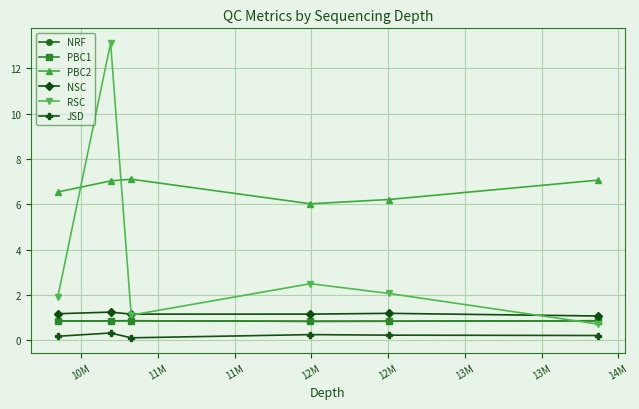

Which series has the largest total across all categories?

PBC2